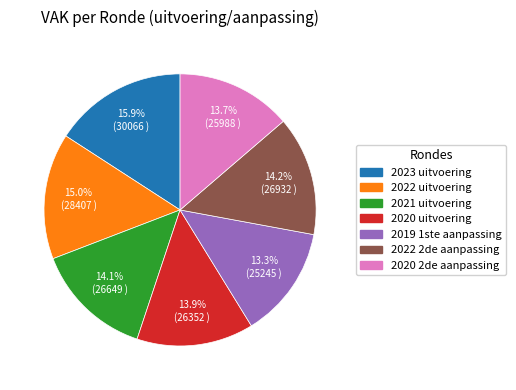

Count the number of slices in the pie.

7